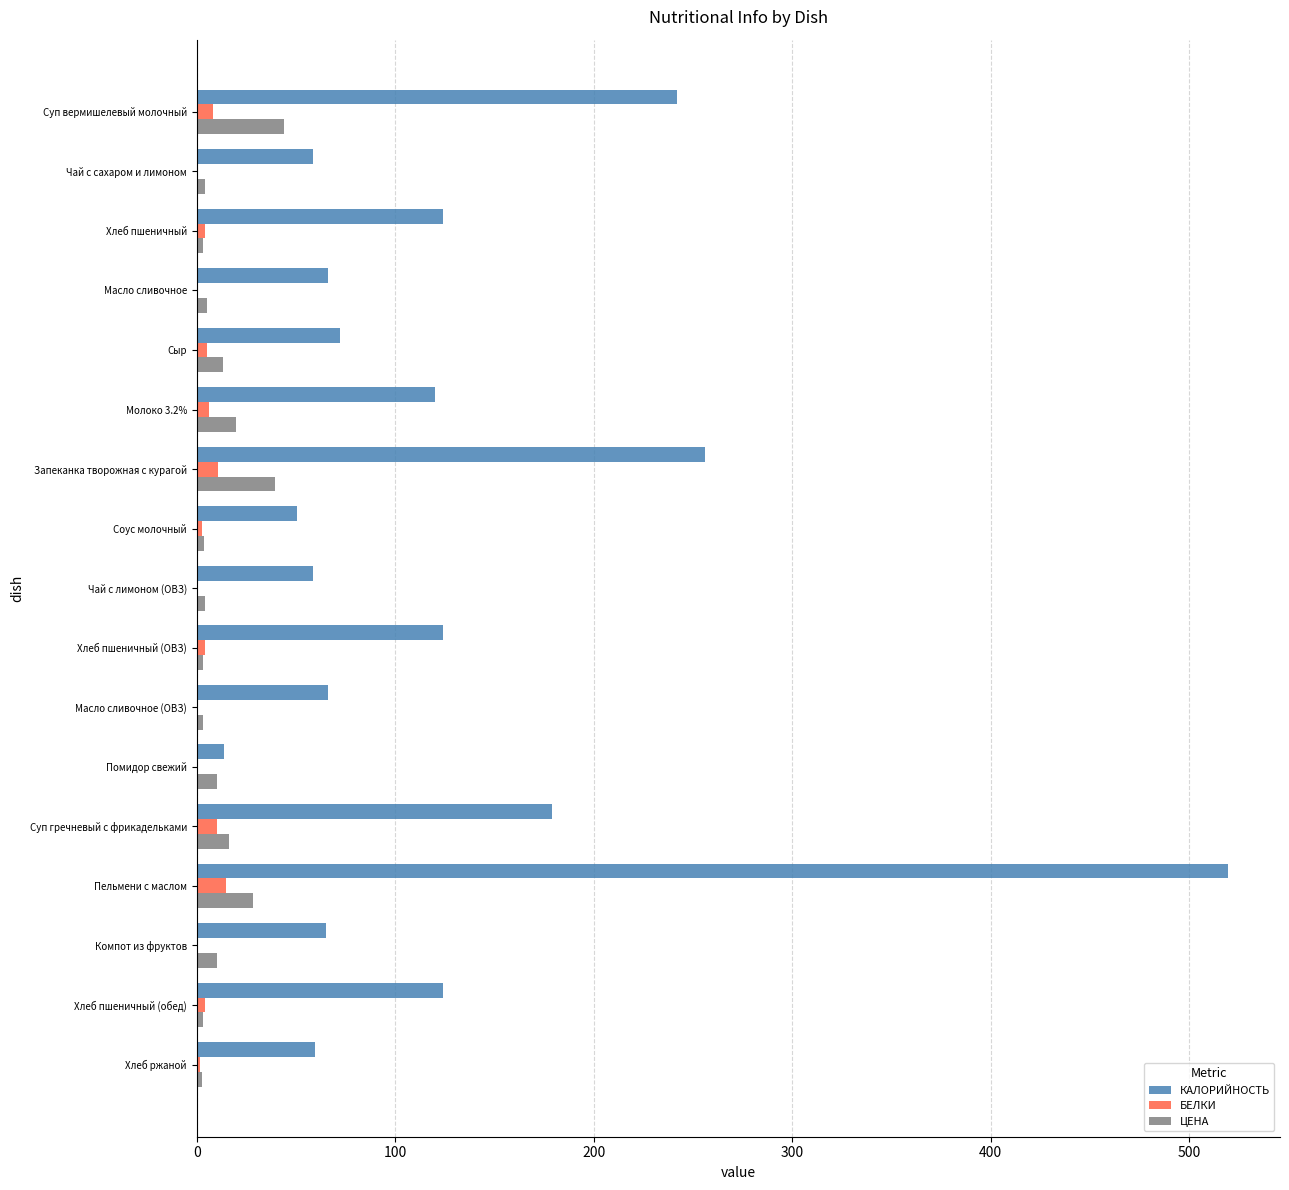

The value of КАЛОРИЙНОСТЬ at Суп гречневый с фрикадельками is 179.0. True or false?

True